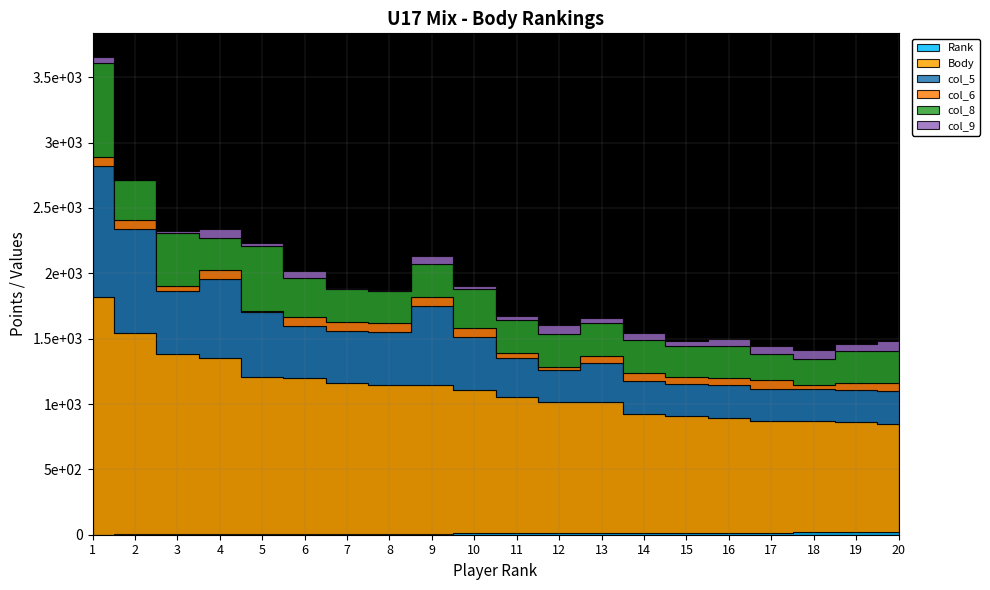

How many data points does each series have?

20